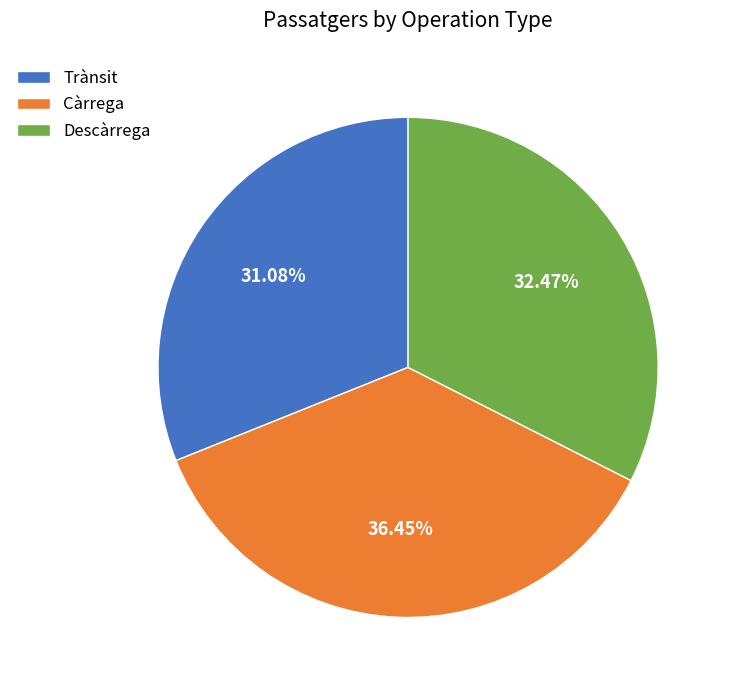

Count the number of slices in the pie.

3